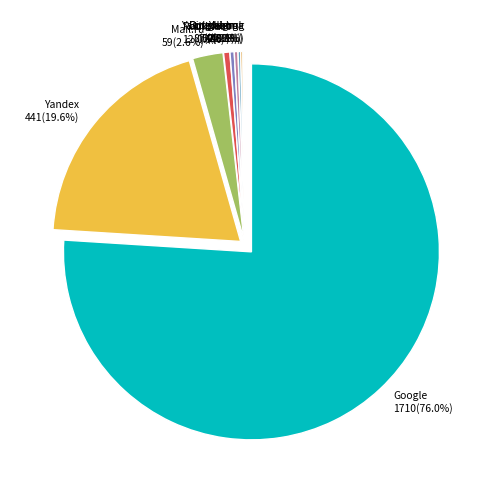

Rank the categories by value from lowest to highest.

Nigma, Google-Img, Yahoo!, Yandex-Img, Bing.com, Ukr.net, Rambler, Mail.ru, Yandex, Google